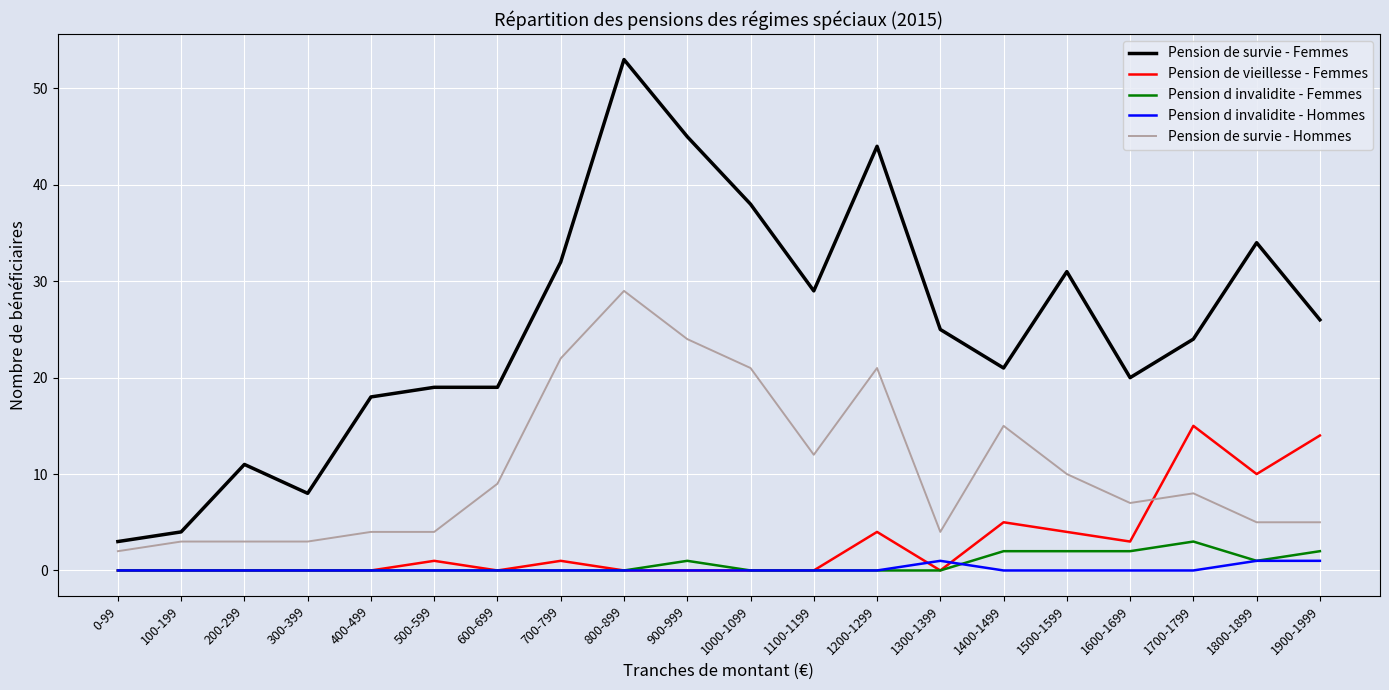

Reading left to right, list all the values displayed in this chart.

Pension de survie - Femmes: 0-99=3	100-199=4	200-299=11	300-399=8	400-499=18	500-599=19	600-699=19	700-799=32	800-899=53	900-999=45	1000-1099=38	1100-1199=29	1200-1299=44	1300-1399=25	1400-1499=21	1500-1599=31	1600-1699=20	1700-1799=24	1800-1899=34	1900-1999=26
Pension de vieillesse - Femmes: 0-99=0	100-199=0	200-299=0	300-399=0	400-499=0	500-599=1	600-699=0	700-799=1	800-899=0	900-999=0	1000-1099=0	1100-1199=0	1200-1299=4	1300-1399=0	1400-1499=5	1500-1599=4	1600-1699=3	1700-1799=15	1800-1899=10	1900-1999=14
Pension d invalidite - Femmes: 0-99=0	100-199=0	200-299=0	300-399=0	400-499=0	500-599=0	600-699=0	700-799=0	800-899=0	900-999=1	1000-1099=0	1100-1199=0	1200-1299=0	1300-1399=0	1400-1499=2	1500-1599=2	1600-1699=2	1700-1799=3	1800-1899=1	1900-1999=2
Pension d invalidite - Hommes: 0-99=0	100-199=0	200-299=0	300-399=0	400-499=0	500-599=0	600-699=0	700-799=0	800-899=0	900-999=0	1000-1099=0	1100-1199=0	1200-1299=0	1300-1399=1	1400-1499=0	1500-1599=0	1600-1699=0	1700-1799=0	1800-1899=1	1900-1999=1
Pension de survie - Hommes: 0-99=2	100-199=3	200-299=3	300-399=3	400-499=4	500-599=4	600-699=9	700-799=22	800-899=29	900-999=24	1000-1099=21	1100-1199=12	1200-1299=21	1300-1399=4	1400-1499=15	1500-1599=10	1600-1699=7	1700-1799=8	1800-1899=5	1900-1999=5